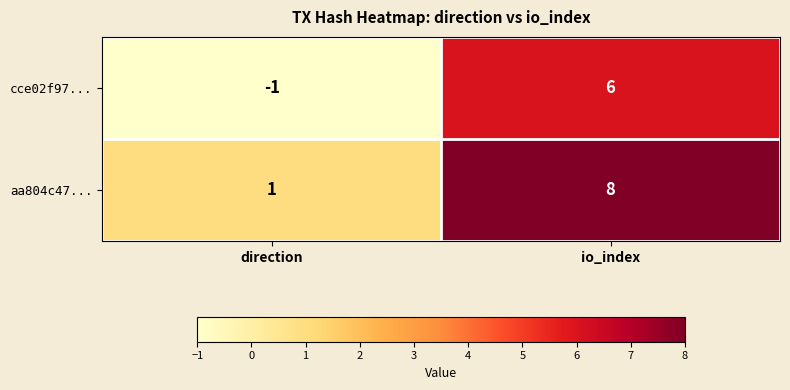

The aa804c47... series shows 1 at direction. True or false?

True